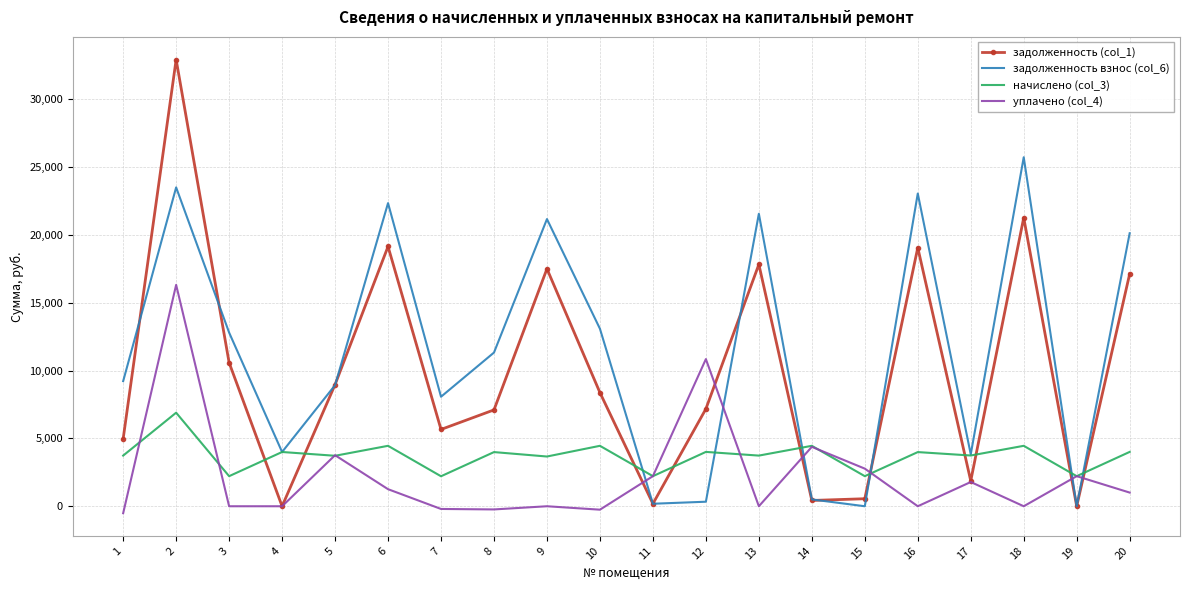

The value of задолженность (col_1) at 12 is 2181.5. True or false?

False